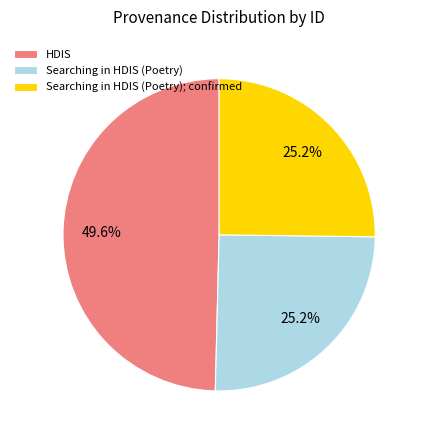

Count the number of slices in the pie.

3